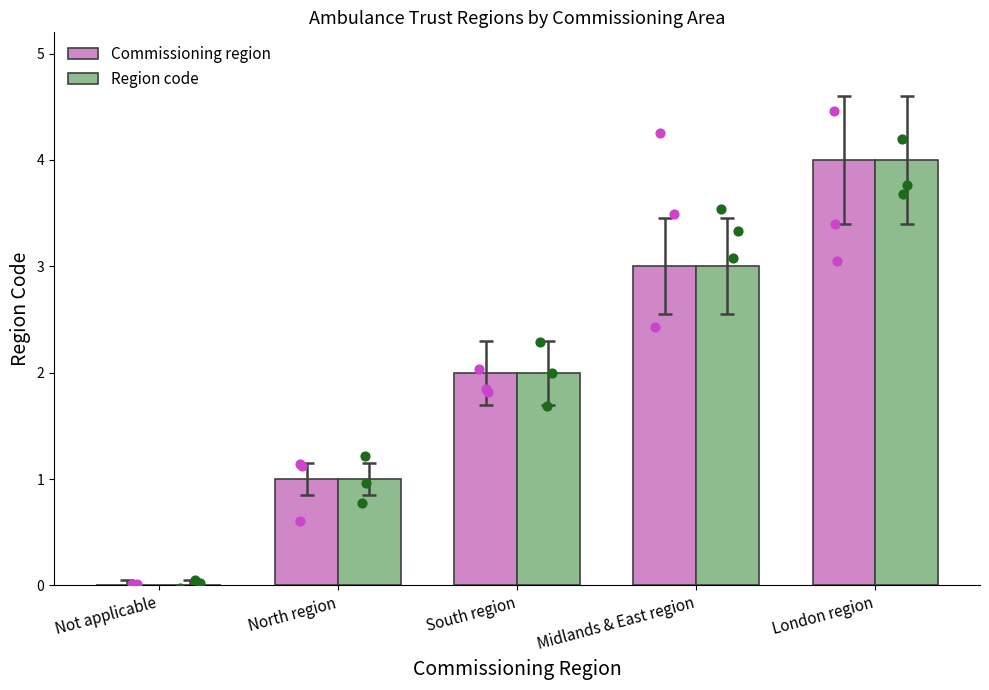

Which series reaches the maximum Y coordinate?

Commissioning region